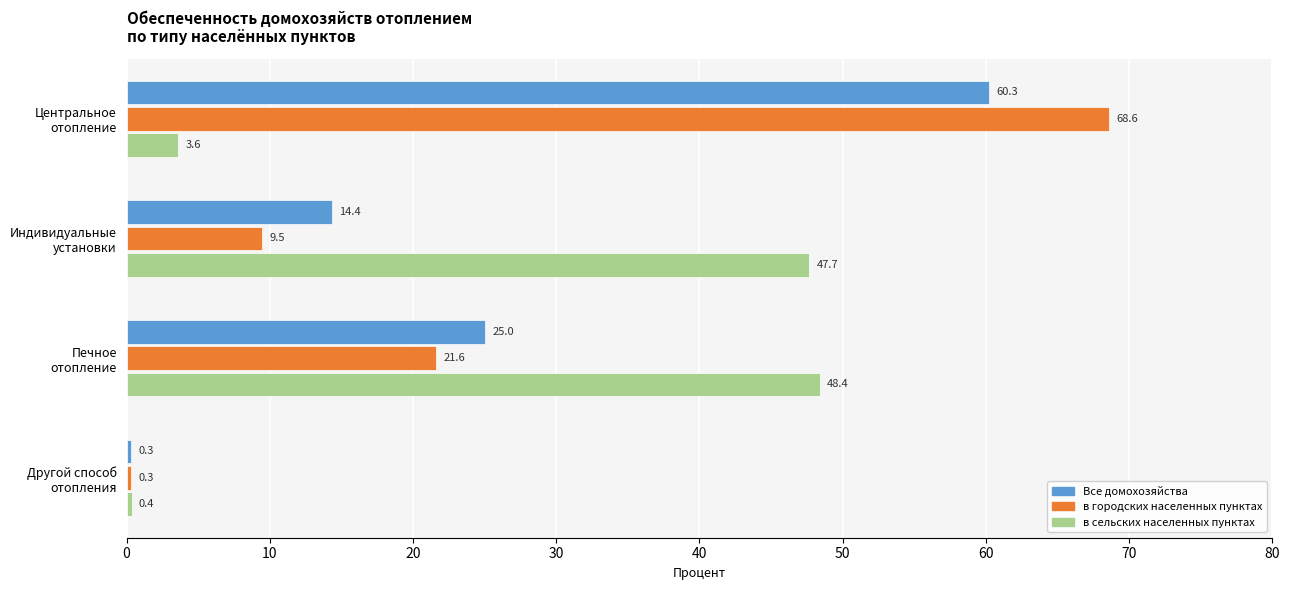

Which series has the largest range (max minus min)?

в городских населенных пунктах